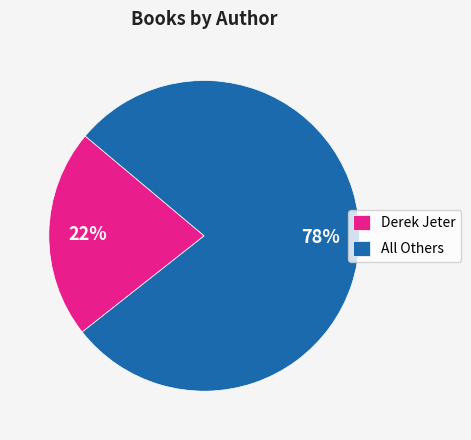

Is the sum of Derek Jeter and All Others greater than half?

Yes